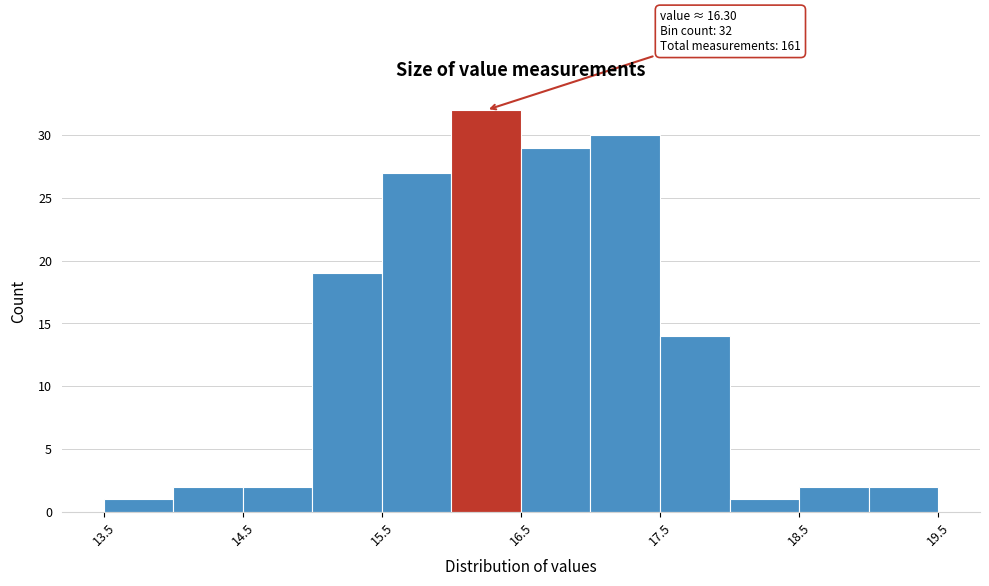

Over which range of the x-axis is the bar tallest?

16.0 to 16.5